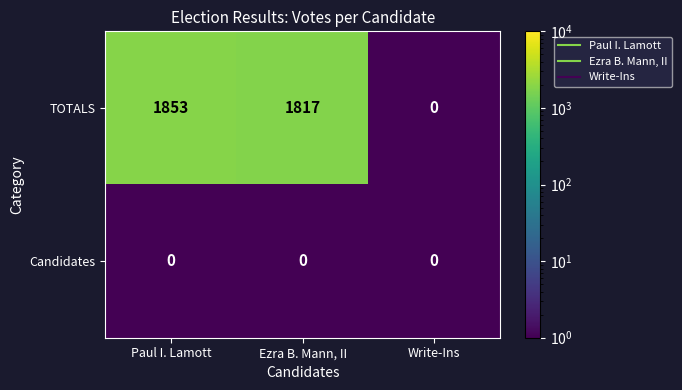

Rank the series by their average value, from highest to lowest.

TOTALS, Candidates